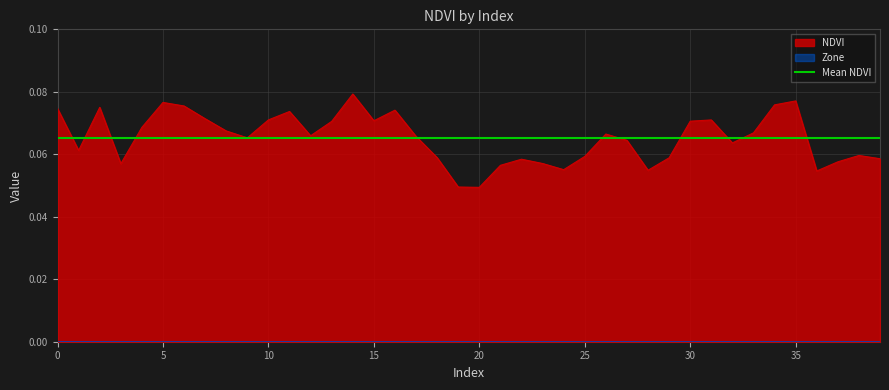

At which category does the data reach its first local peak?

2